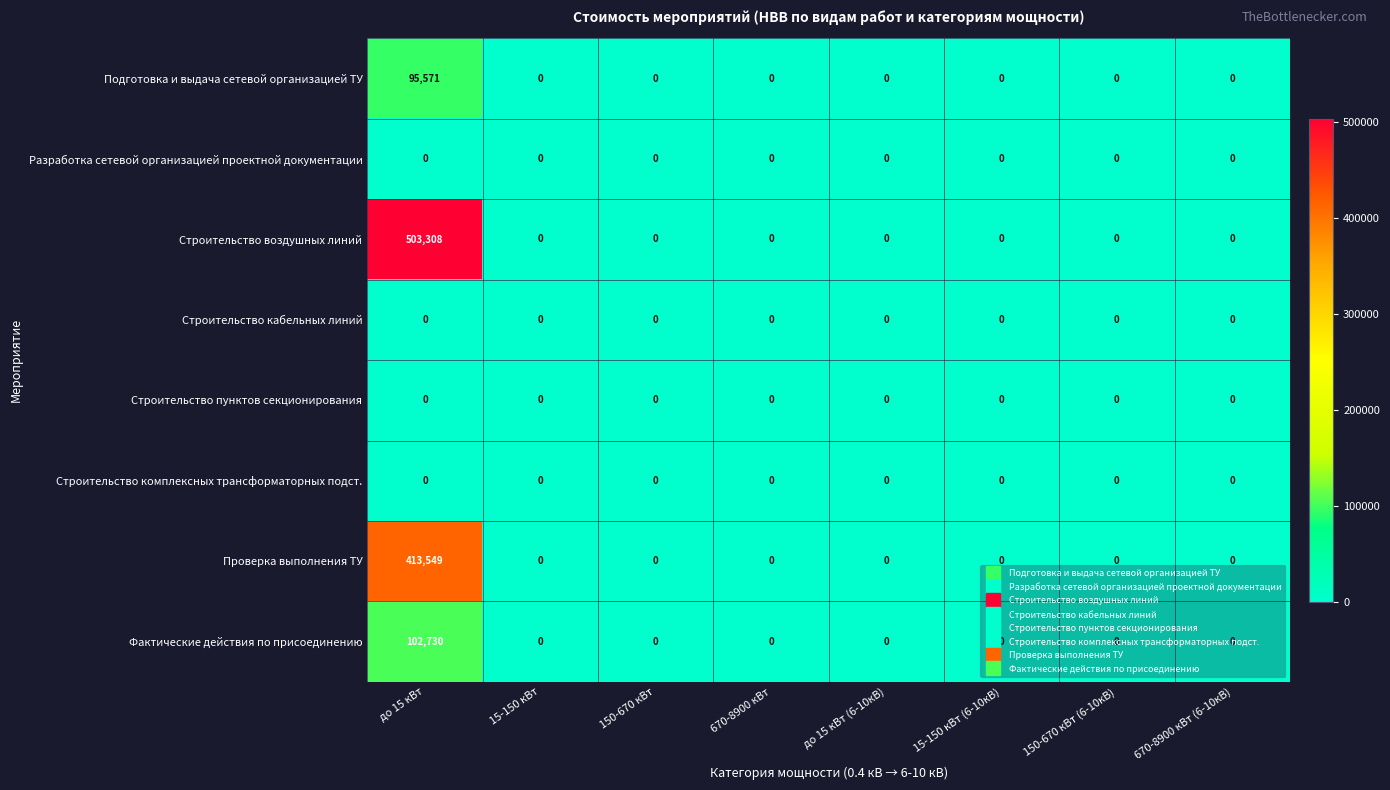

True or false: Строительство пунктов секционирования has a value of 0 at 150-670 кВт (6-10кВ).

True